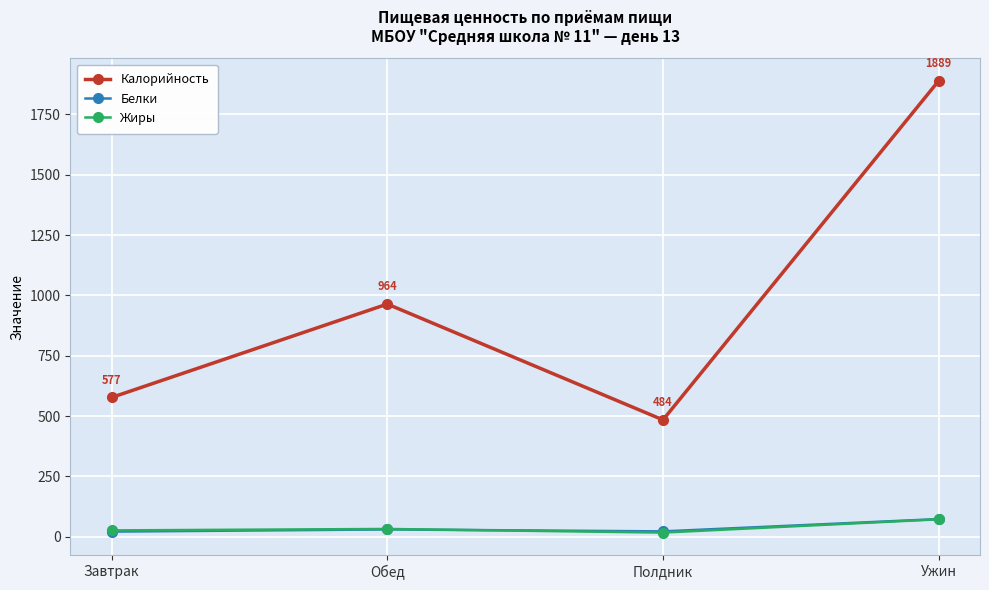

Which label corresponds to the largest value in the chart?

Ужин